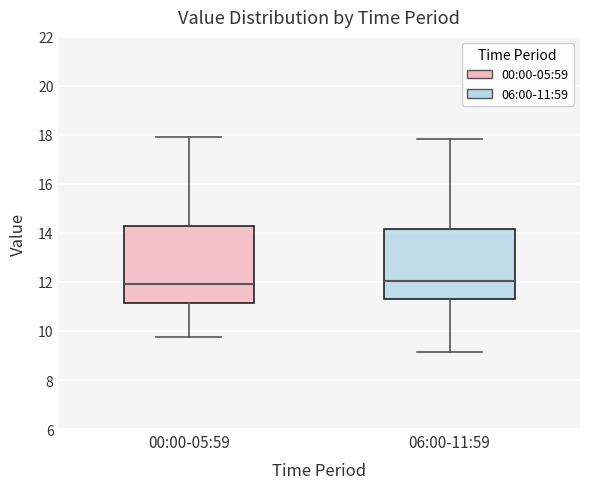

Reading left to right, transcribe this box plot: for each box, give where its median line is, the range the box spans, and where its two whiskers end, as read against the y-axis. The values are not printed on the chart, so give them approximately, as read against the axis.

00:00-05:59: median 12.0, box 11.2 to 14.2, whiskers 9.8 to 18.0
06:00-11:59: median 12.0, box 11.2 to 14.2, whiskers 9.2 to 17.8